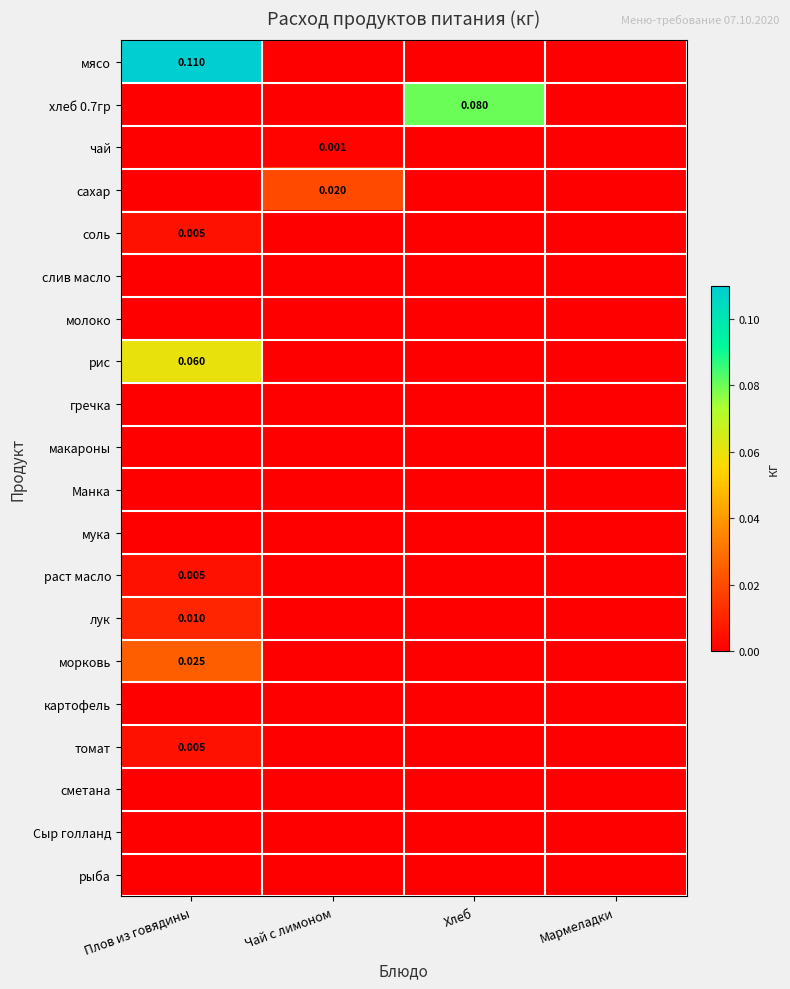

How many раст масло values are between 0 and 1?

4